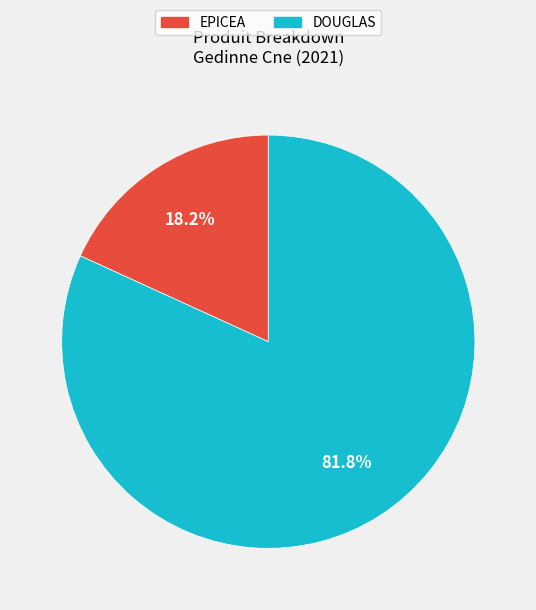

What portion of the pie excludes EPICEA?

81.8%